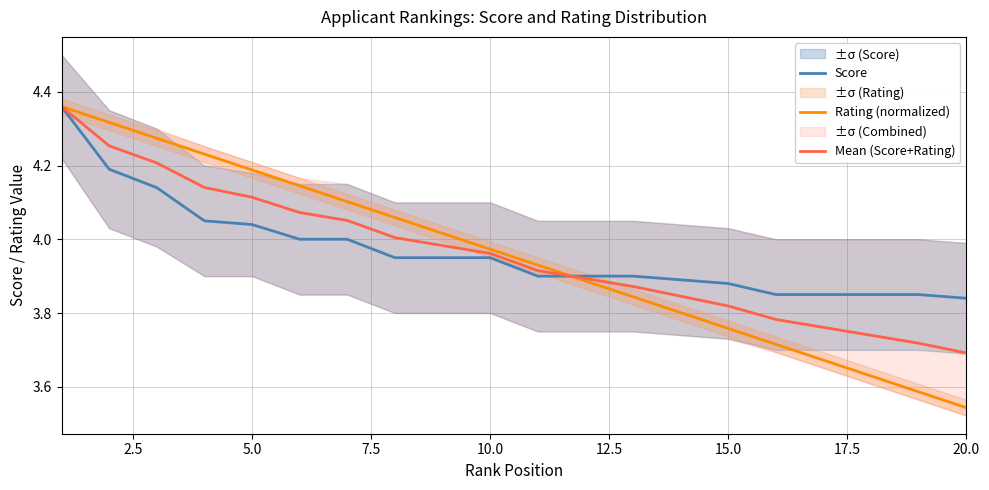

True or false: Score has more than 0 points higher than both neighbors.

False